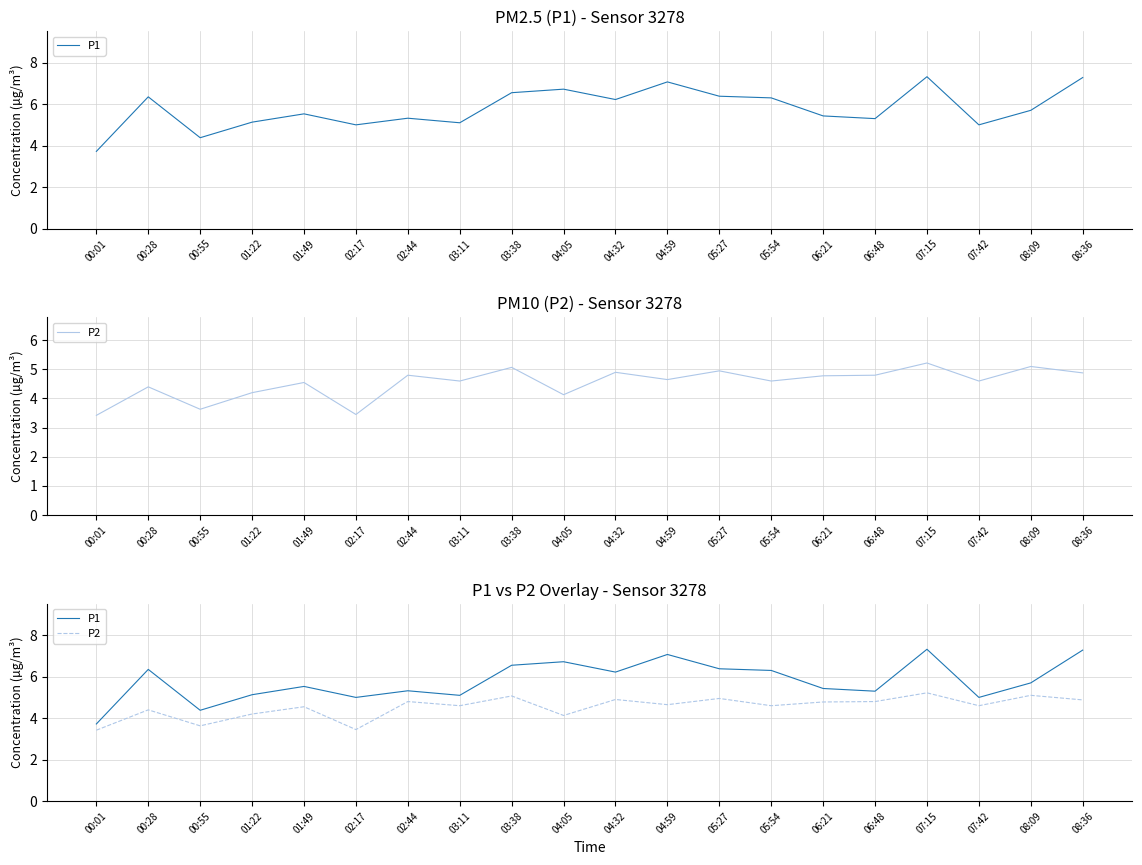

Which category has the lowest value in the P2 series?

00:01